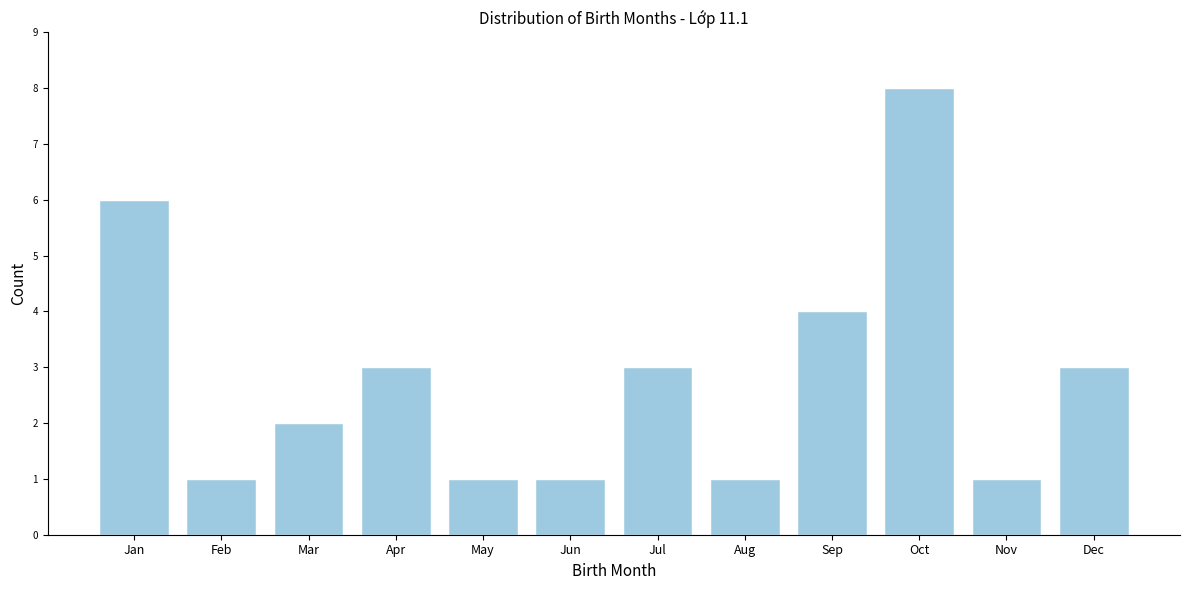

Reading left to right, transcribe all the data shown in this chart.

6	1	2	3	1	1	3	1	4	8	1	3